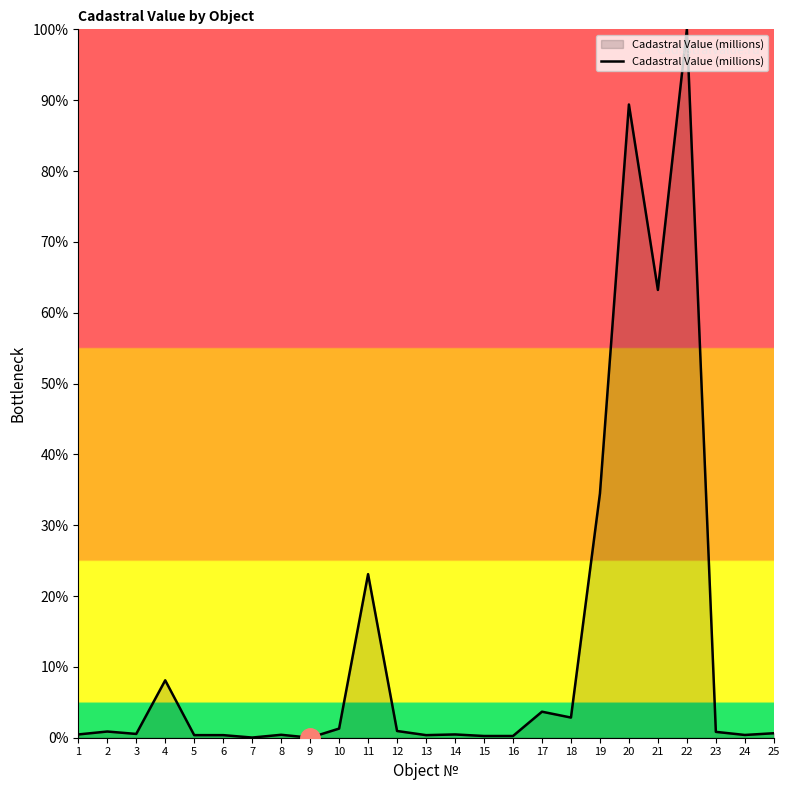

The value at 22 is 1.0. True or false?

True